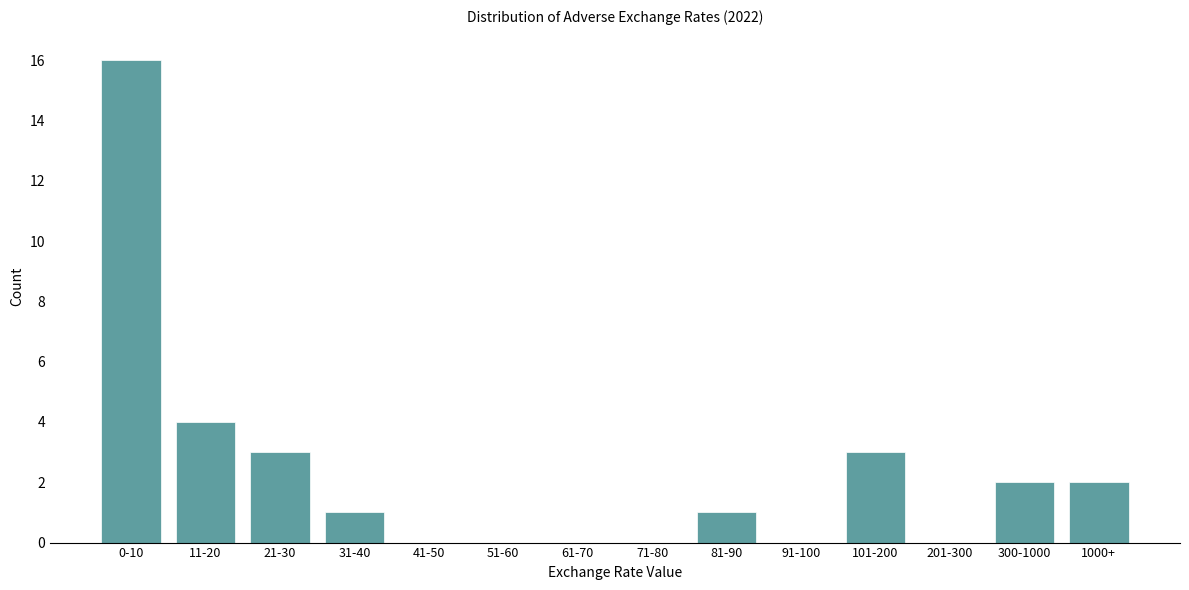

Reading left to right, list all the values displayed in this chart.

0-10=16	11-20=4	21-30=3	31-40=1	41-50=0	51-60=0	61-70=0	71-80=0	81-90=1	91-100=0	101-200=3	201-300=0	300-1000=2	1000+=2